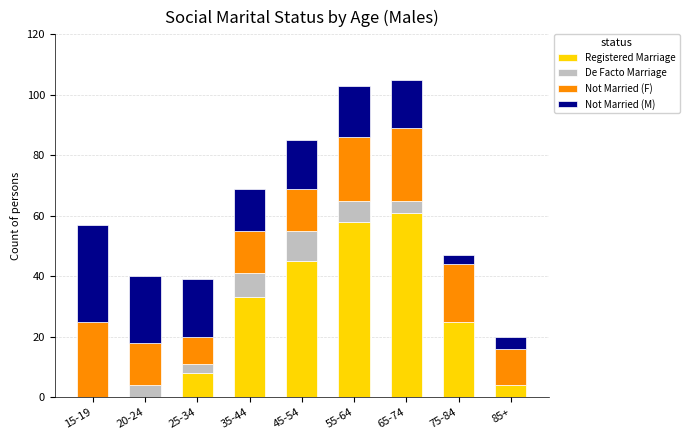

Is it true that Registered Marriage equals 17 at 35-44?

False